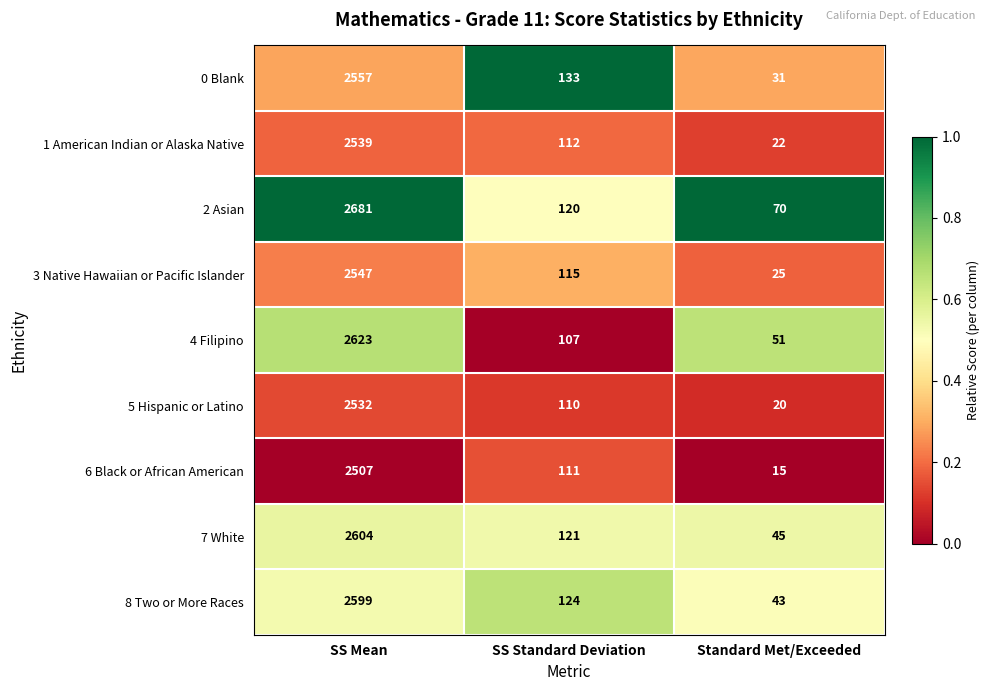

What is the greatest value displayed?

2681